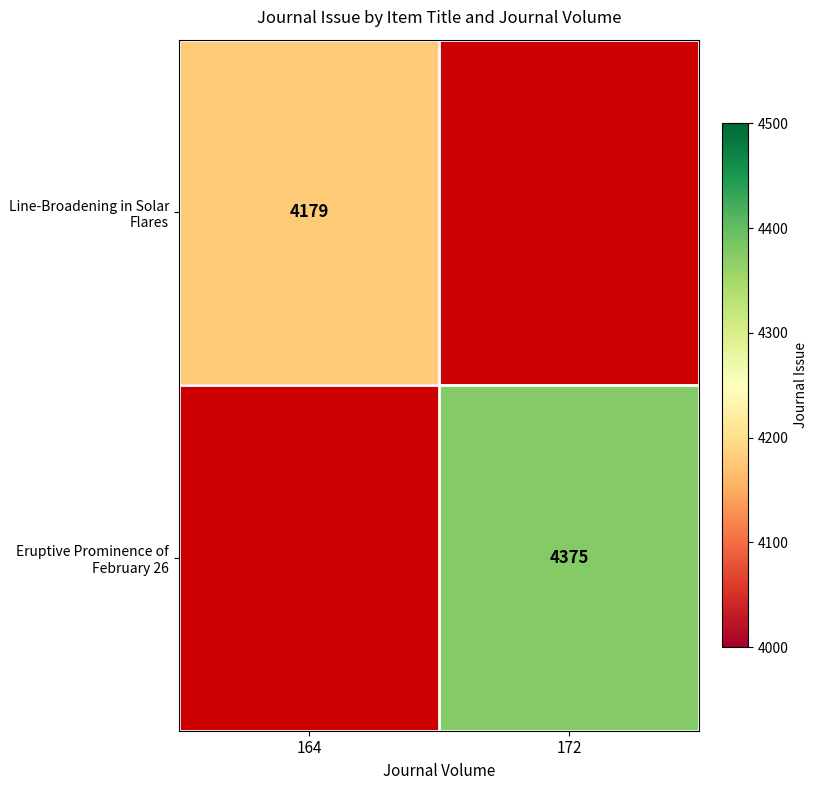

True or false: Eruptive Prominence of February 26 has a value of 4375 at 172.

True